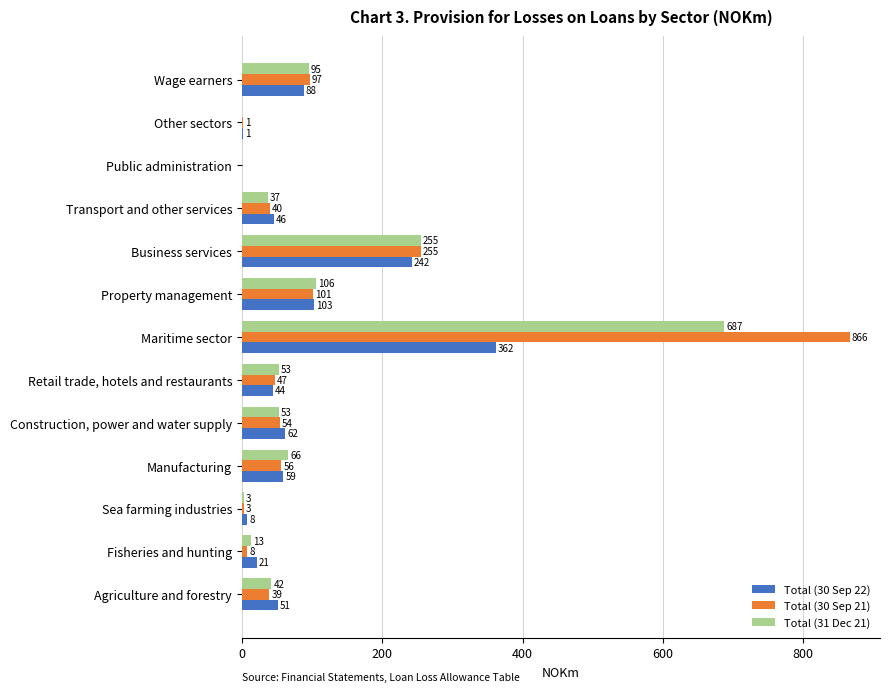

The Total (30 Sep 21) series shows 97 at Wage earners. True or false?

True